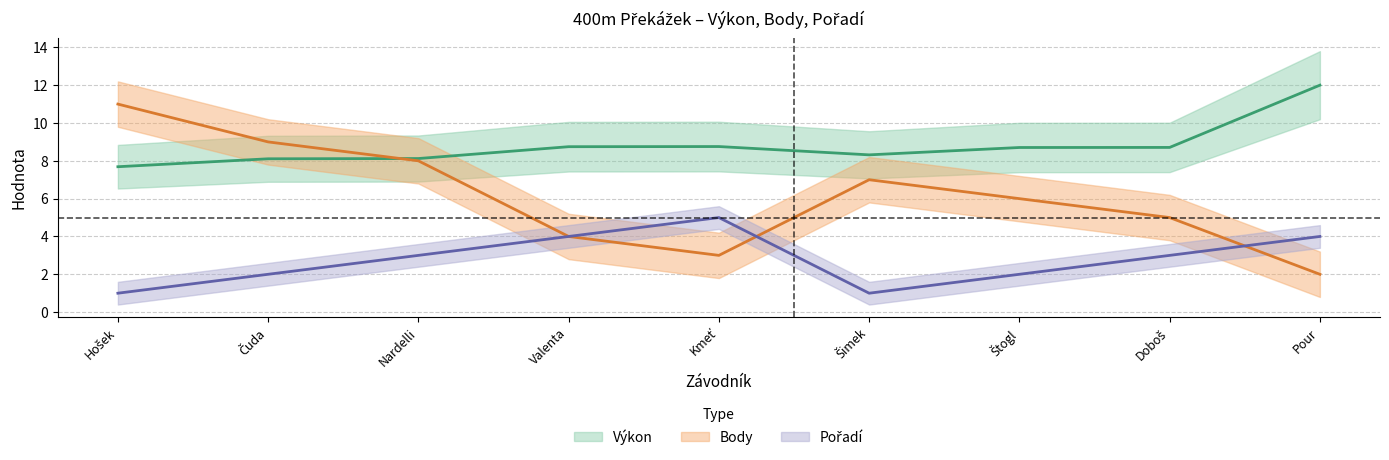

True or false: Výkon and Pořadí cross at least once.

False